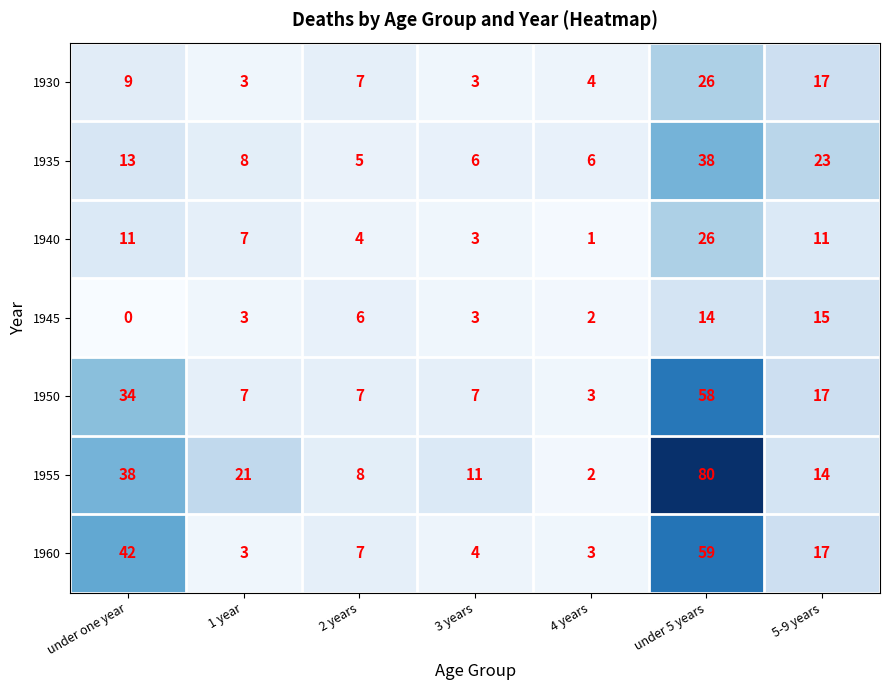

List the labels in order of 1955 value, largest first.

under 5 years, under one year, 1 year, 5-9 years, 3 years, 2 years, 4 years